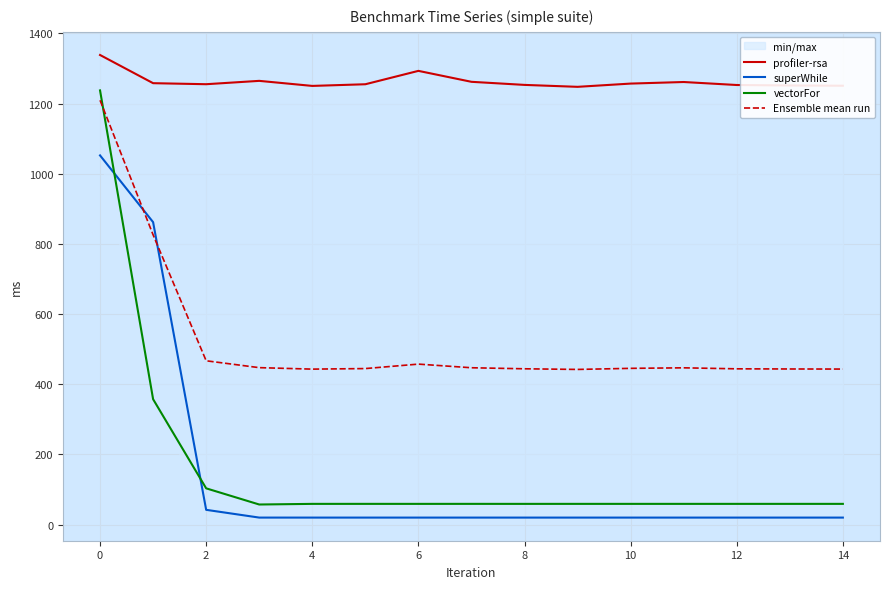

What is the average value of the Ensemble mean run series?

523.5